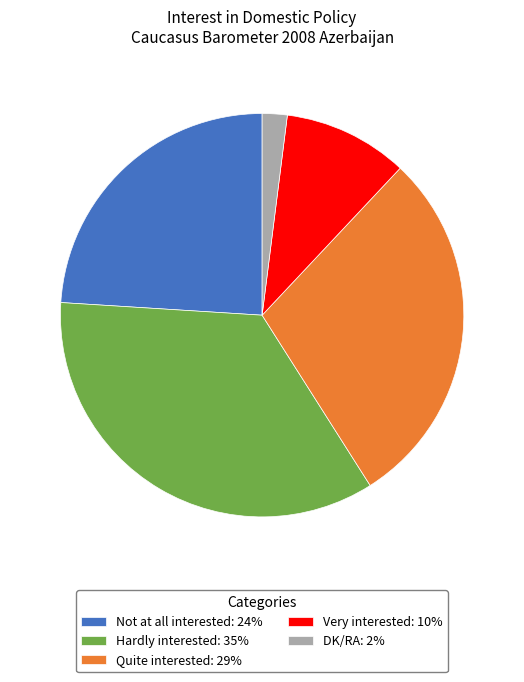

Approximately how many times larger is the value at Not at all interested: 24% compared to Quite interested: 29%?

0.8